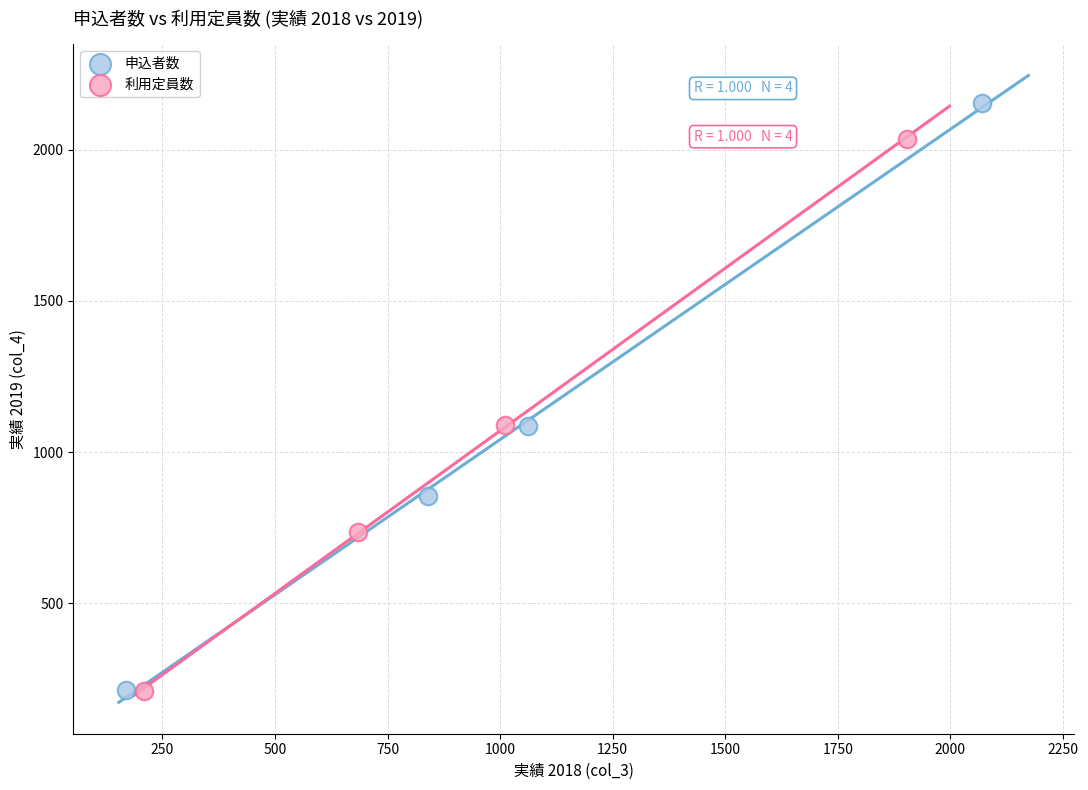

Which series has the largest Y range (max minus min)?

申込者数